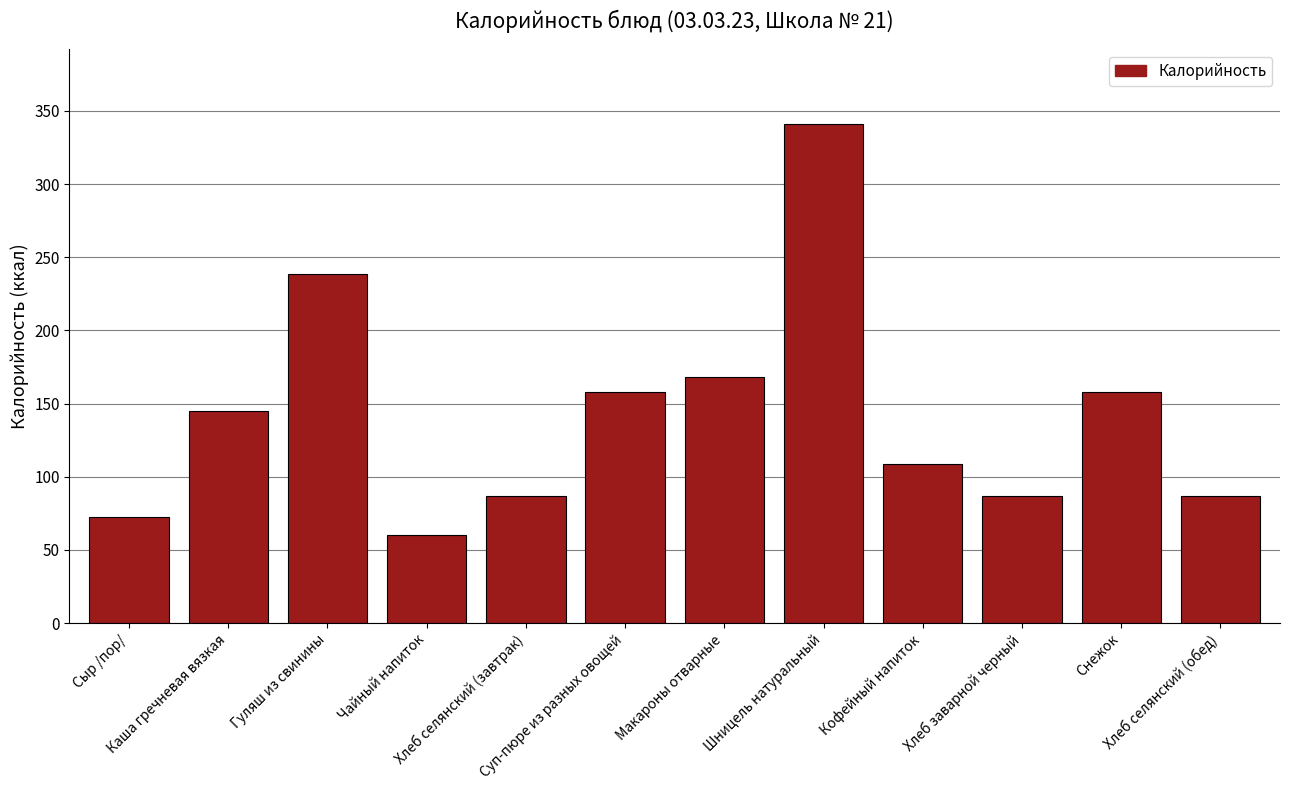

What is the minimum value shown in the chart?

60.0